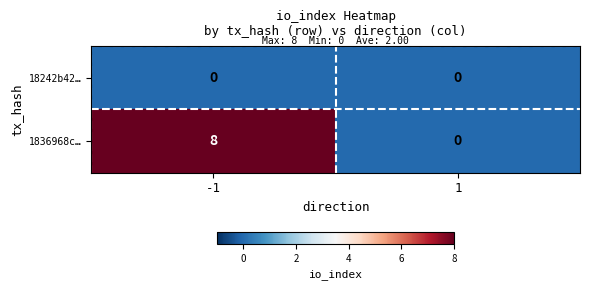

Count the number of categories in the chart.

2